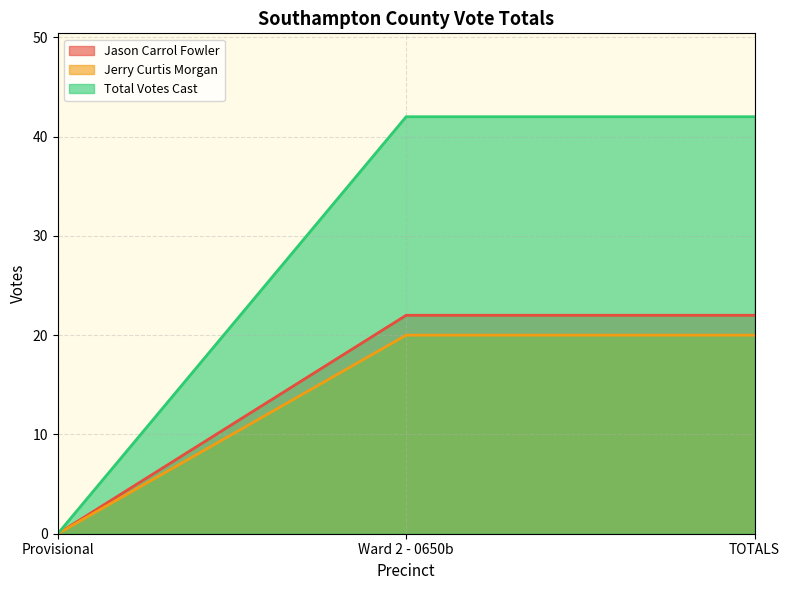

What are all the series names shown in the legend?

Jason Carrol Fowler, Jerry Curtis Morgan, Total Votes Cast